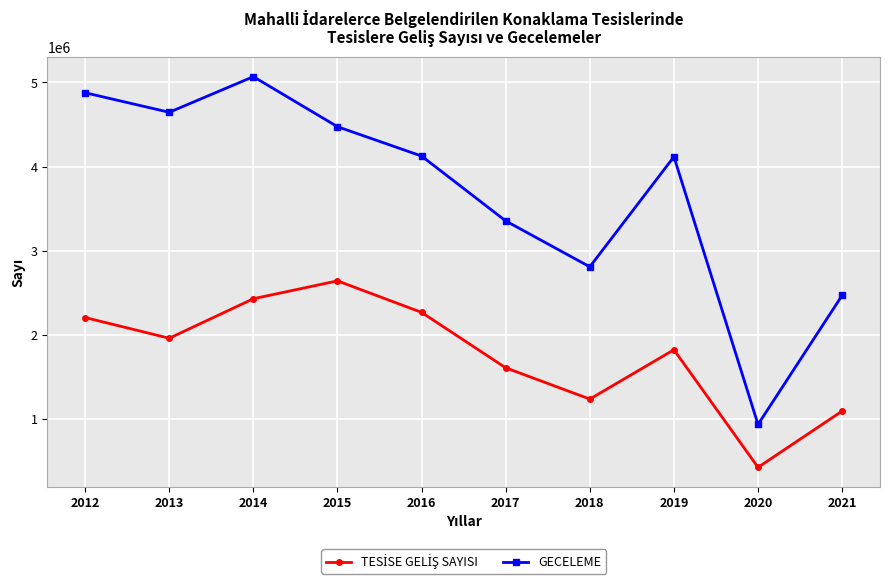

How many data points does each series have?

10